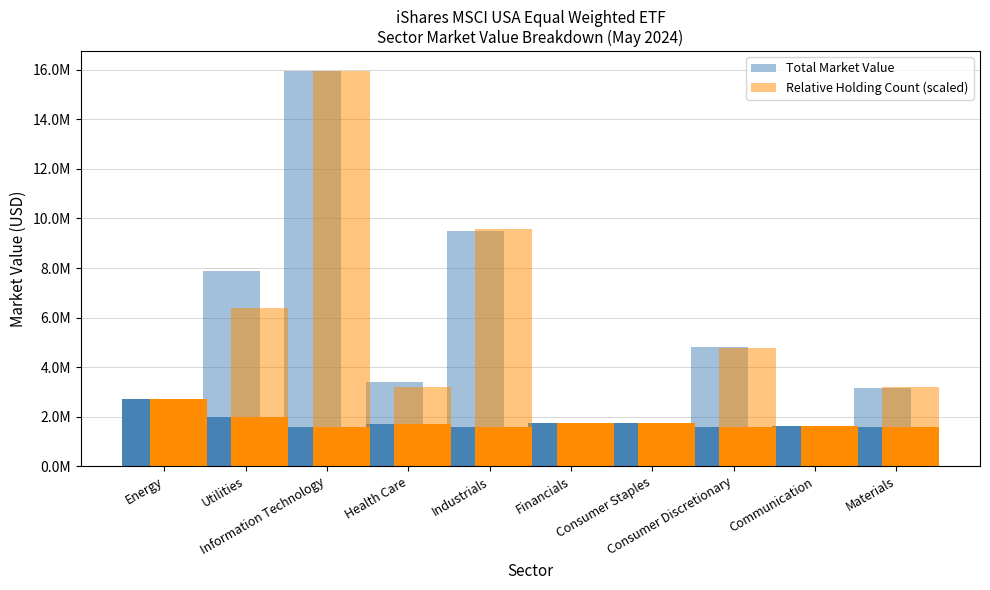

Does the chart contain any negative values?

No